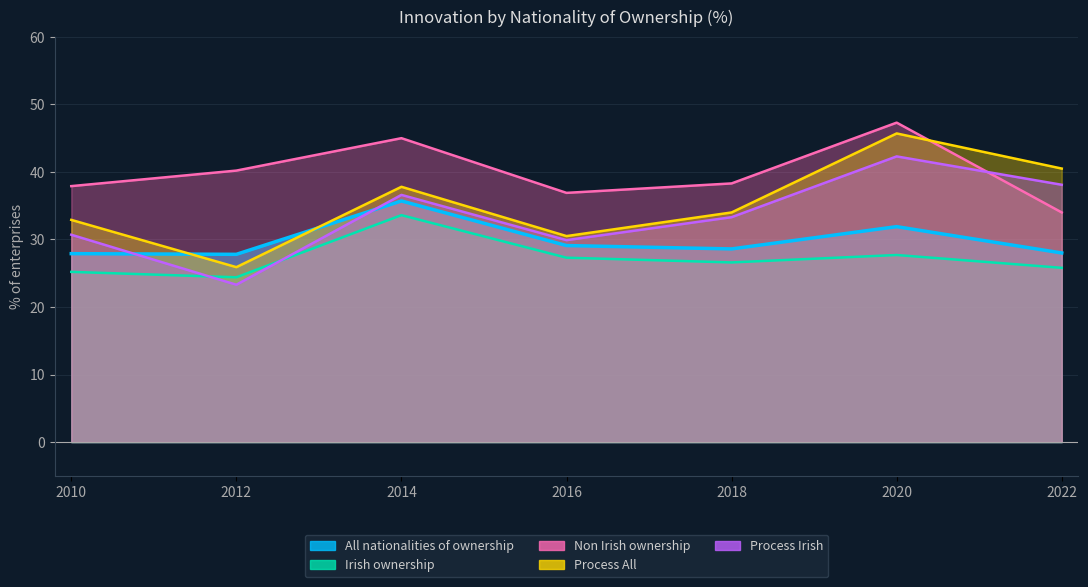

What is the value of the Non Irish ownership point at the 5th from the left?

38.3